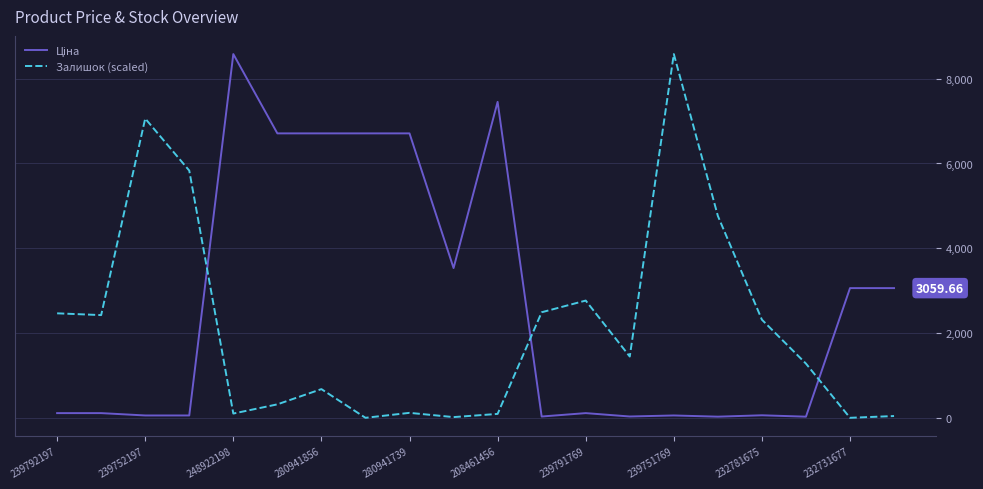

At how many categories does at least one series exceed 5697?

9